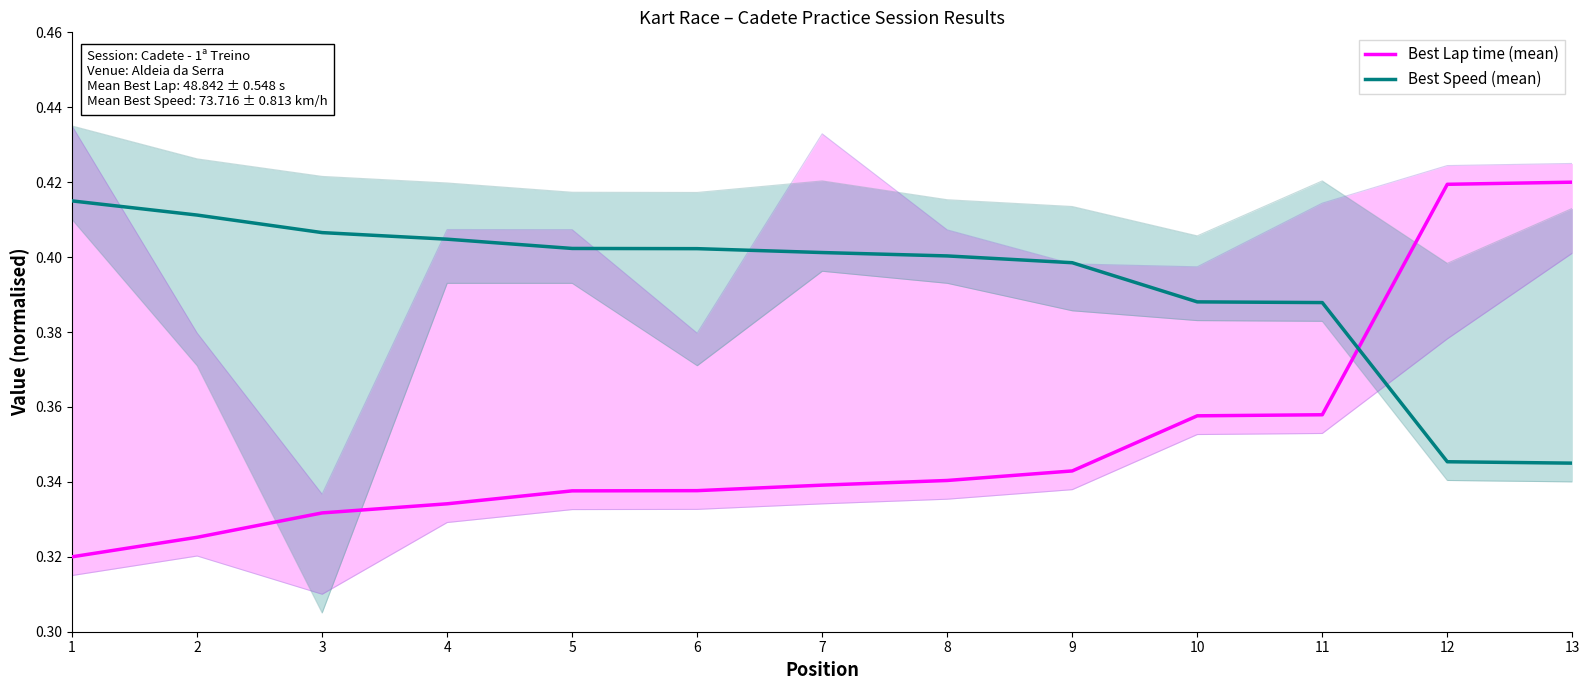

Is it true that Best Speed (mean) equals 0.4 at 9?

True